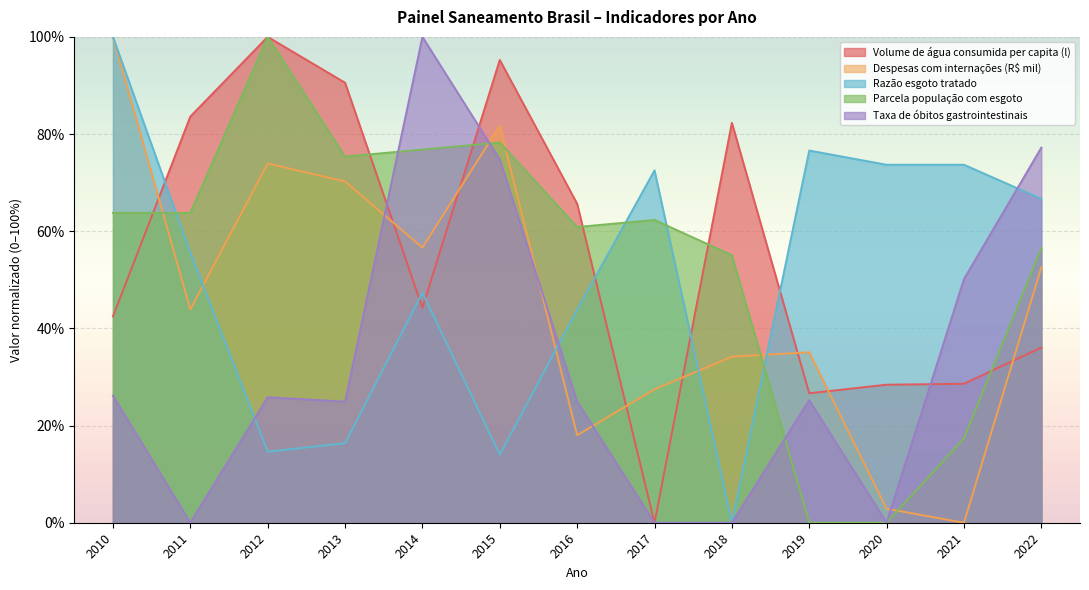

Which series ends up on top after the final intersection of Parcela população com esgoto and Taxa de óbitos gastrointestinais?

Taxa de óbitos gastrointestinais